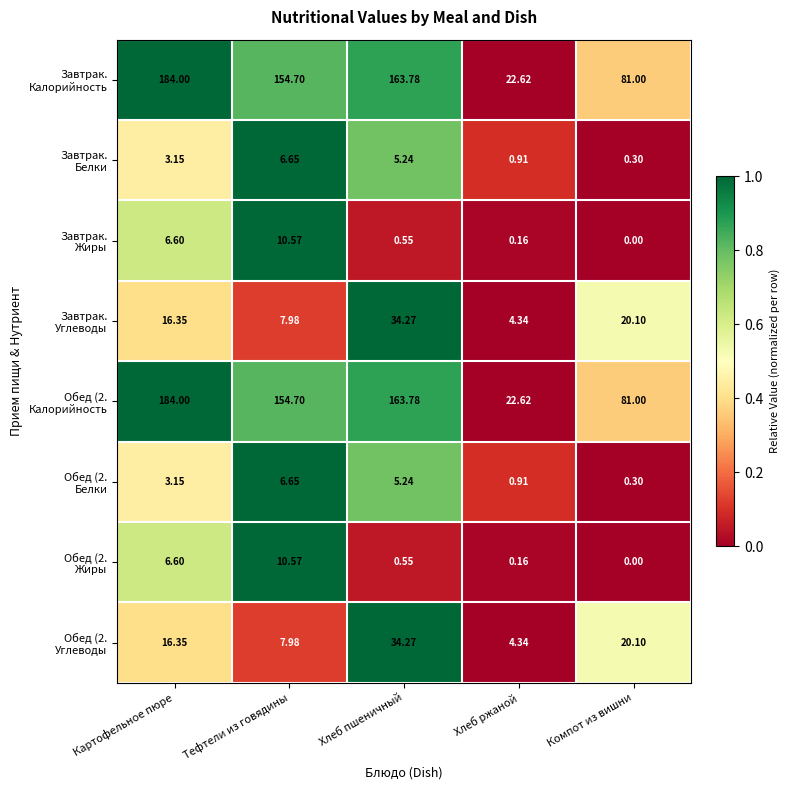

Which category has the lowest value across all series?

Компот из вишни